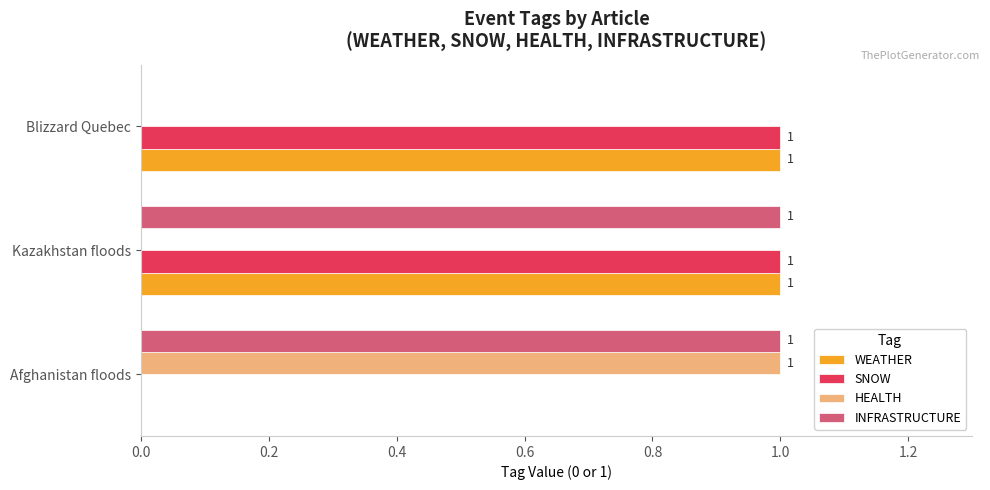

What are all the series names shown in the legend?

WEATHER, SNOW, HEALTH, INFRASTRUCTURE